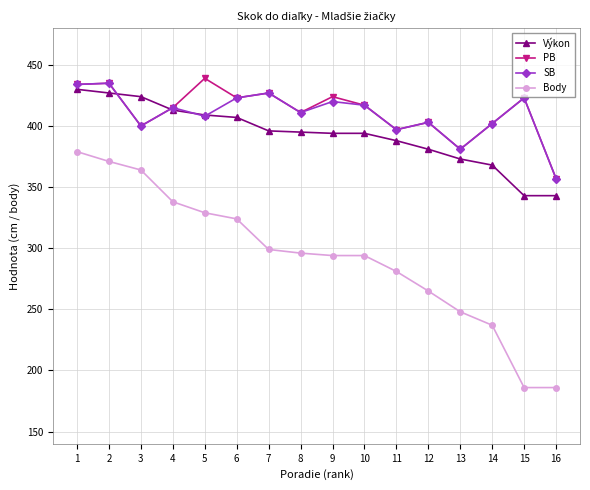

What is the lowest value of the Výkon series?

343